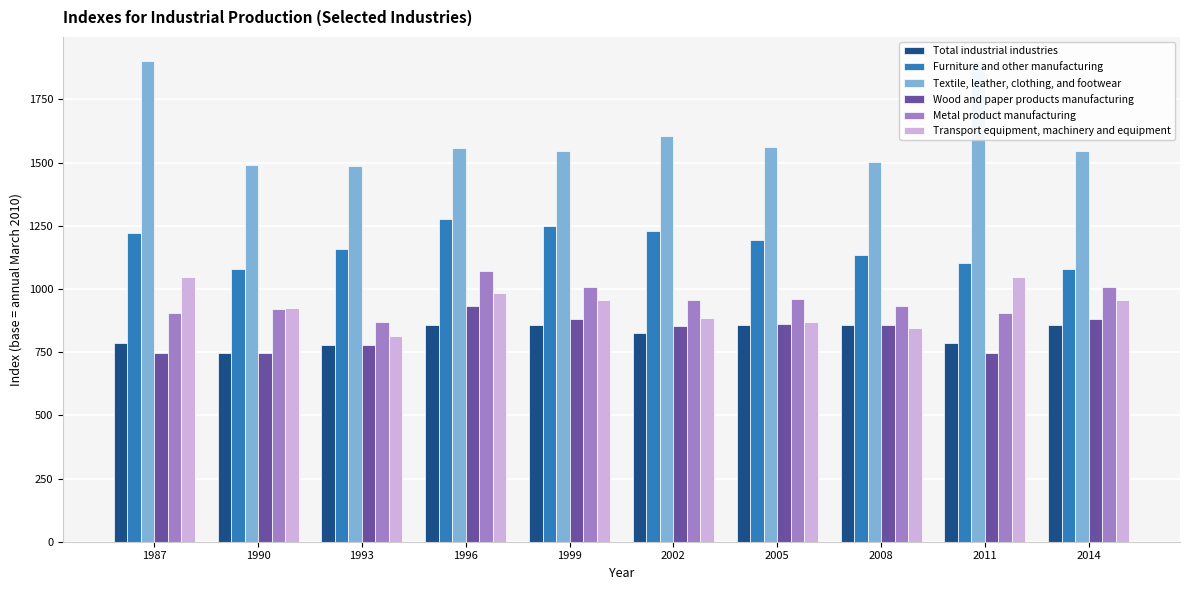

Reading left to right, list all the values displayed in this chart.

Total industrial industries: 785.0	745.6	779.0	855.8	858.9	823.8	855.8	858.9	785.0	855.8
Furniture and other manufacturing: 1221.8	1078.3	1156.3	1274.9	1247.2	1229.0	1192.9	1136.1	1101.6	1078.3
Textile, leather, clothing, and footwear: 1901.8	1491.4	1484.7	1558.3	1547.0	1606.2	1562.0	1501.9	1901.8	1547.0
Wood and paper products manufacturing: 745.0	748.5	778.6	930.6	881.7	855.3	863.1	858.3	745.0	881.7
Metal product manufacturing: 906.3	920.6	868.7	1070.0	1009.0	954.7	961.6	931.7	906.3	1009.0
Transport equipment, machinery and equipment: 1046.7	924.9	813.4	985.2	955.9	886.5	868.1	845.9	1046.7	955.9